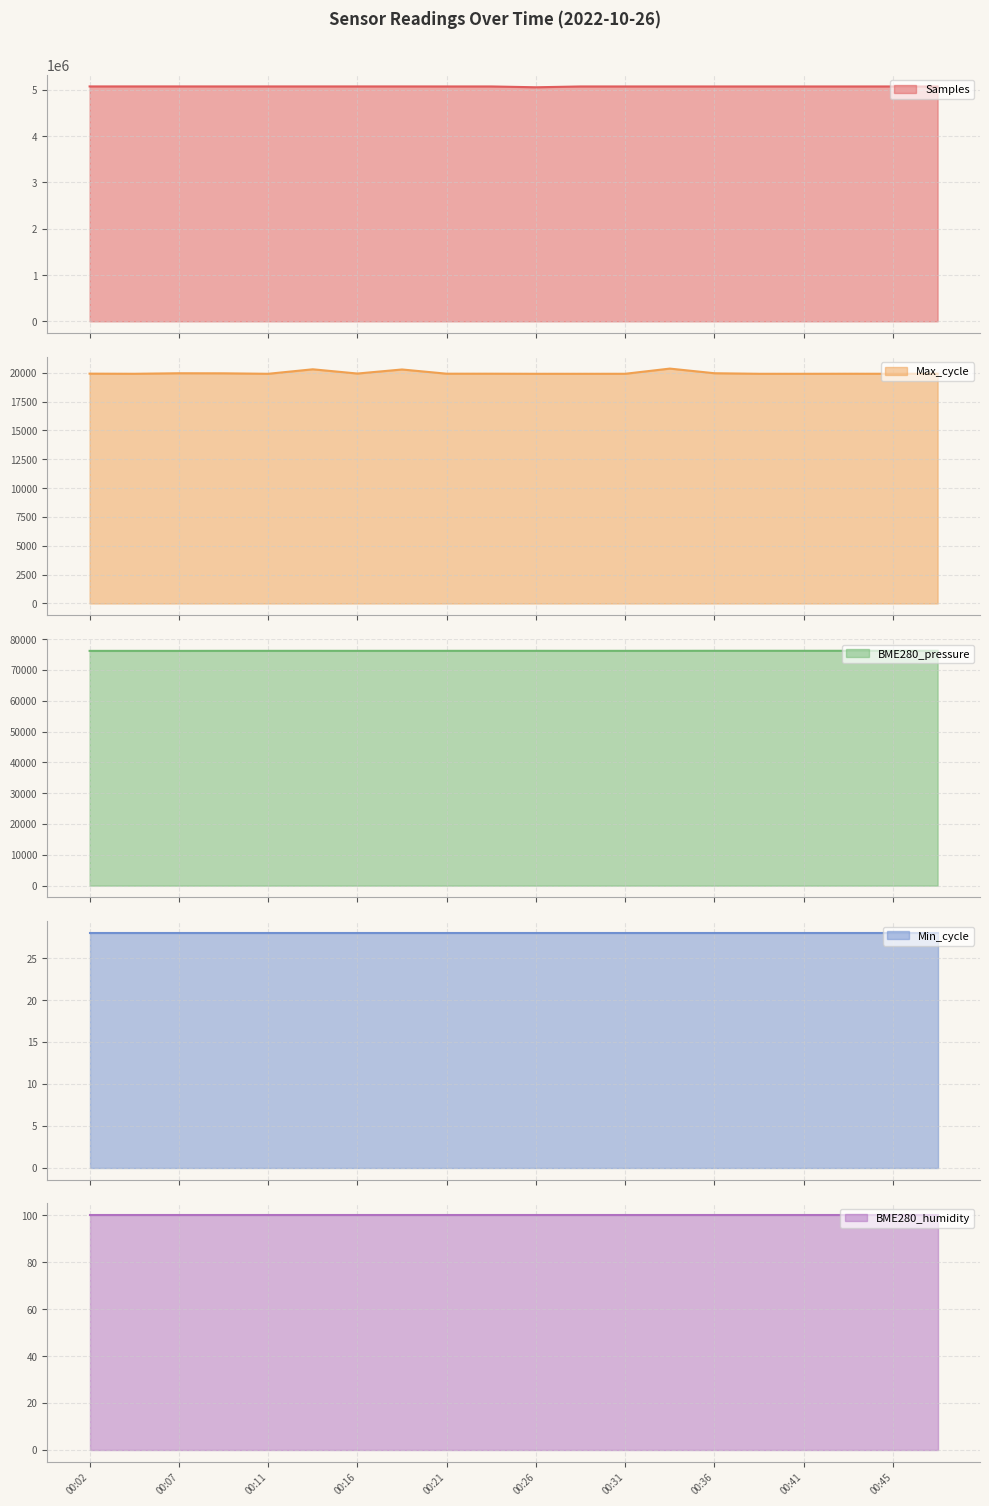

The BME280_pressure series shows 48936.5 at 00:02. True or false?

False